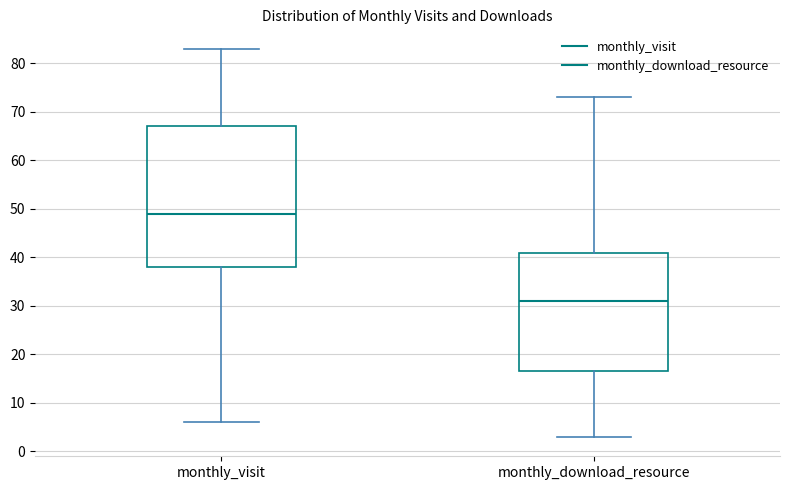

Reading left to right, read every box against the y-axis: the position of its median line, the range the box covers, and the ends of its whiskers. The values are not printed on the chart, so give them approximately, as read against the axis.

monthly_visit: median 49, box 38 to 67, whiskers 6 to 83
monthly_download_resource: median 31, box 17 to 41, whiskers 3 to 73